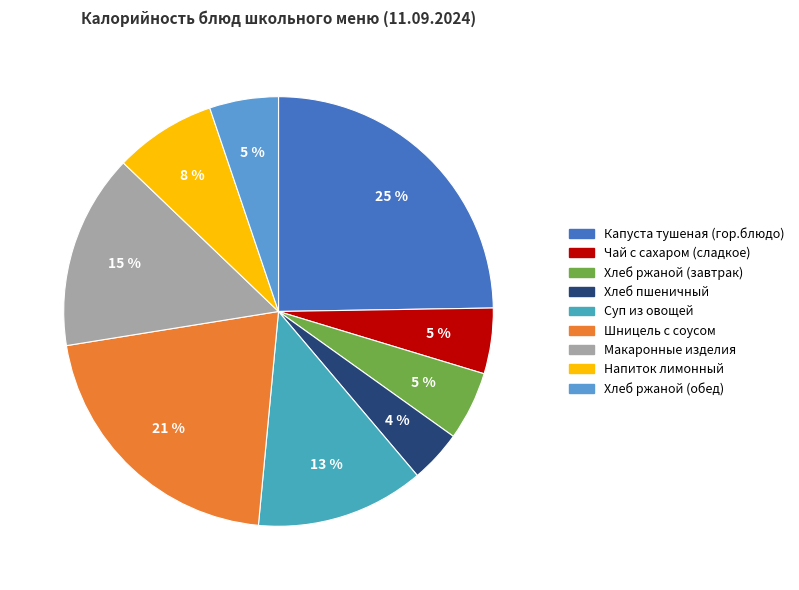

What percentage is NOT represented by Хлеб пшеничный?

96.0%